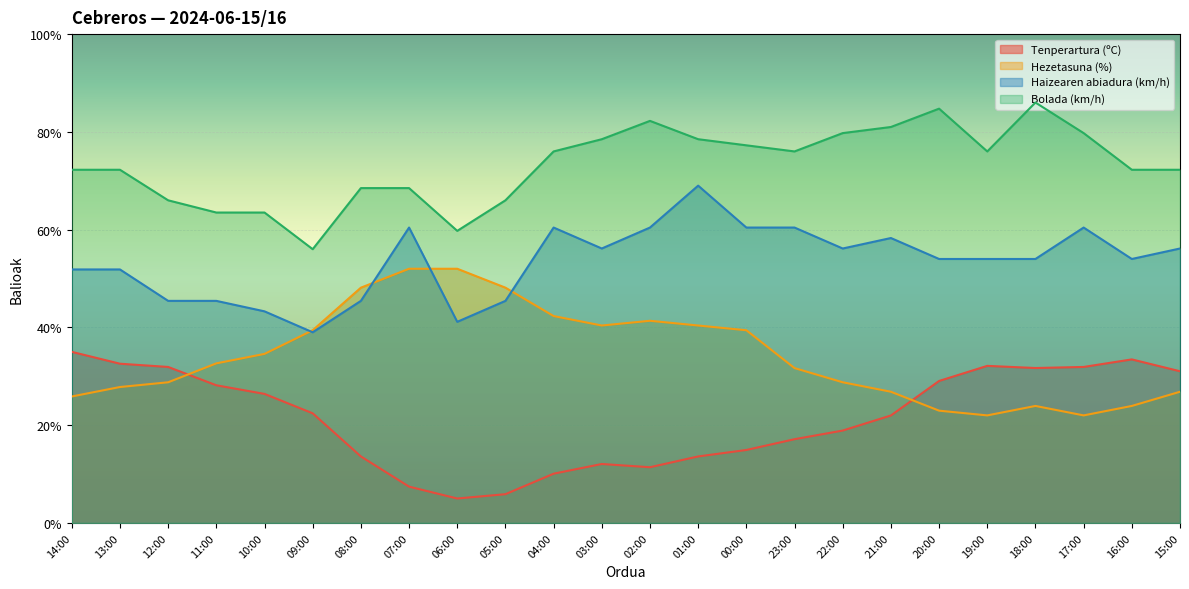

Where does the Hezetasuna (%) series first go above 32?

11:00